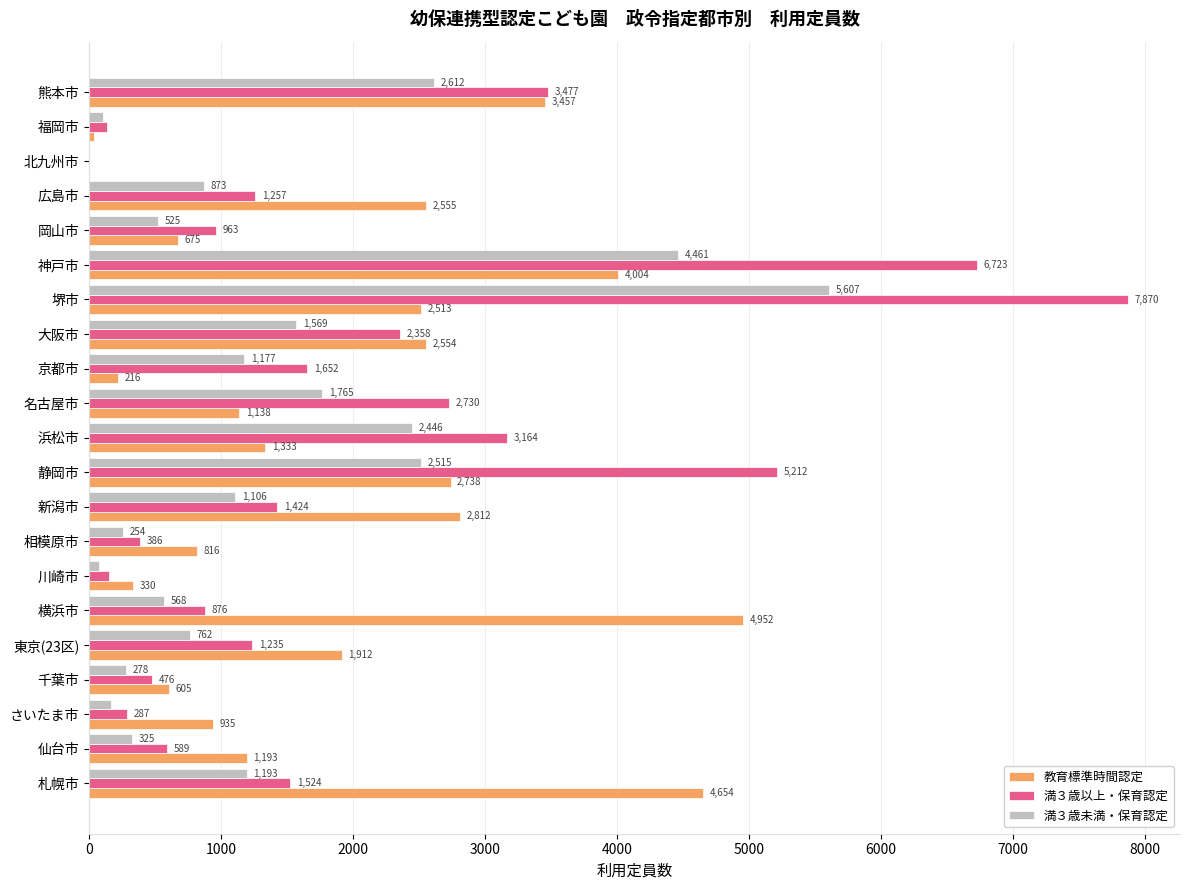

Which series changed the most between 広島市 and 北九州市?

教育標準時間認定